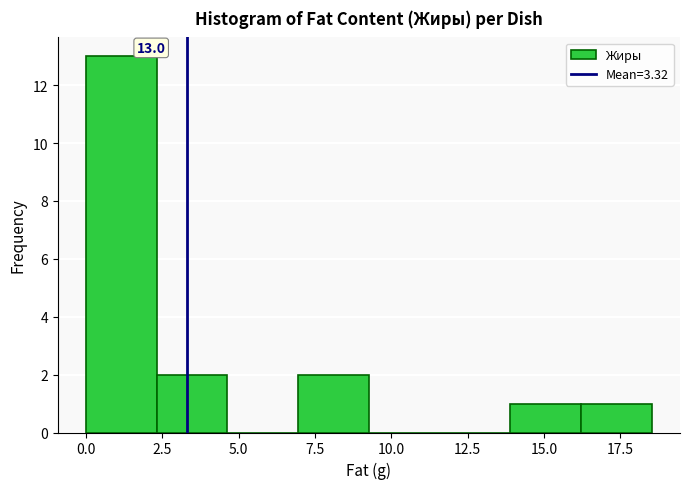

Over which range of the x-axis is the bar tallest?

0.0 to 2.5